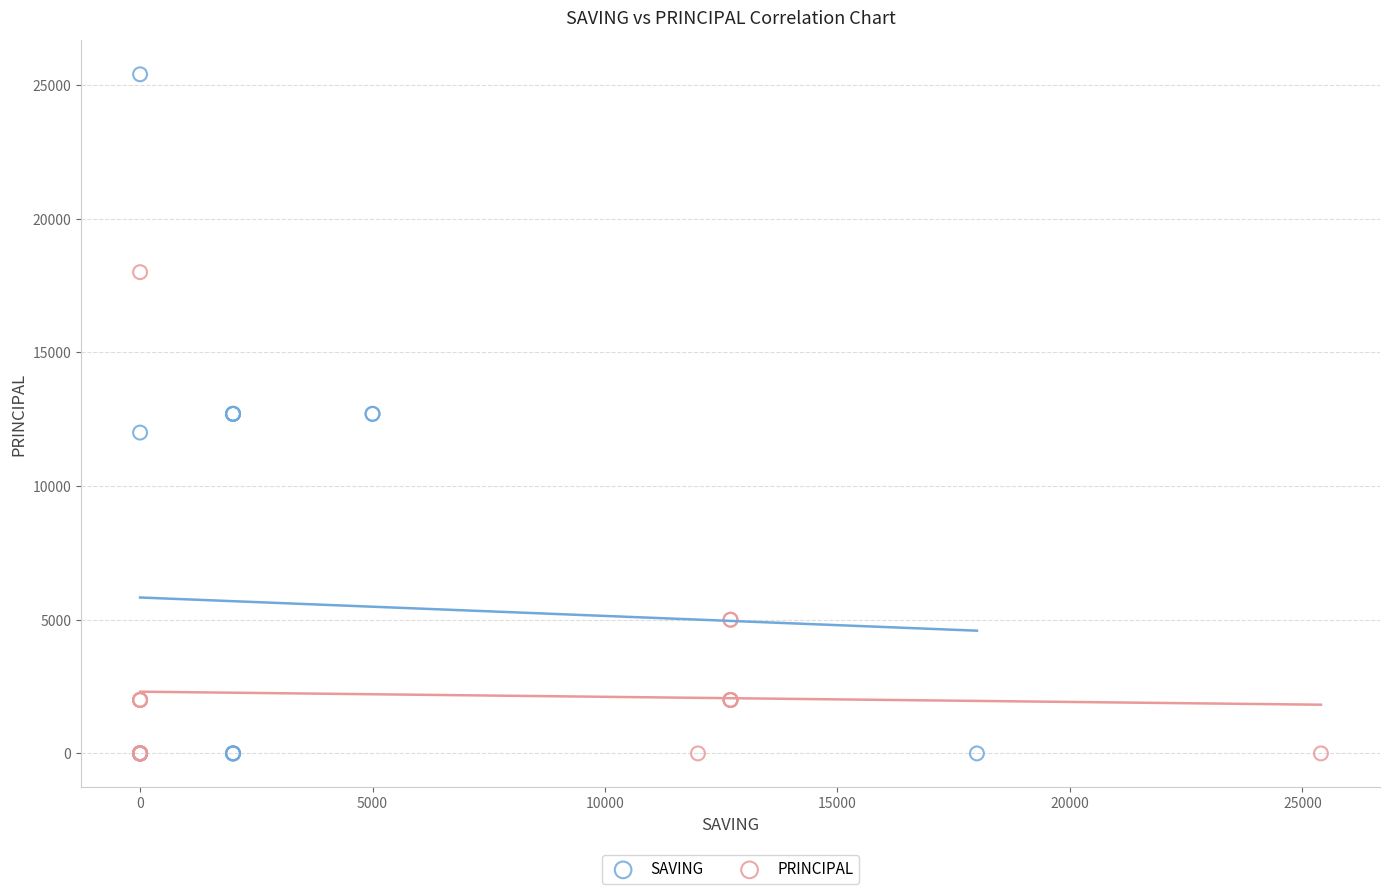

Which series contains the highest Y value?

SAVING